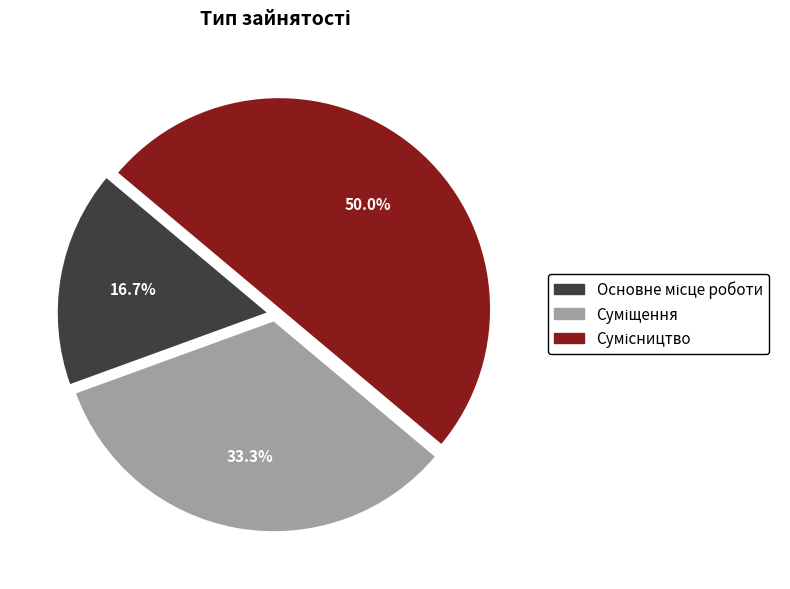

To the nearest percent, what is the combined percentage of Сумісництво and Суміщення?

83%